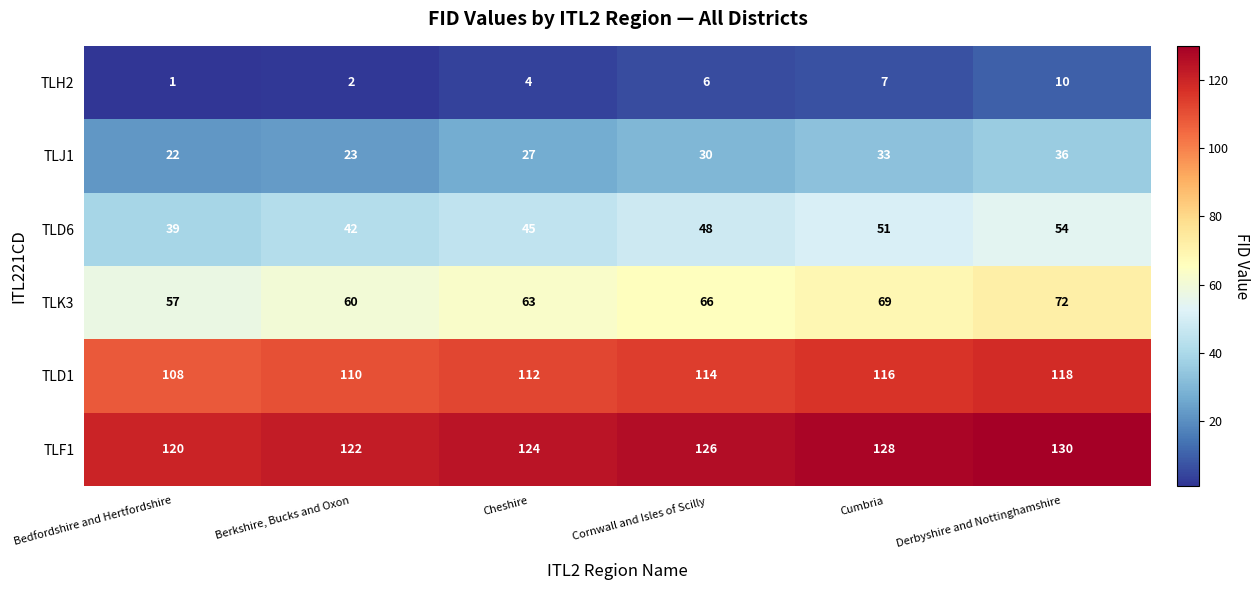

At which category is the sum across all series the highest?

Derbyshire and Nottinghamshire